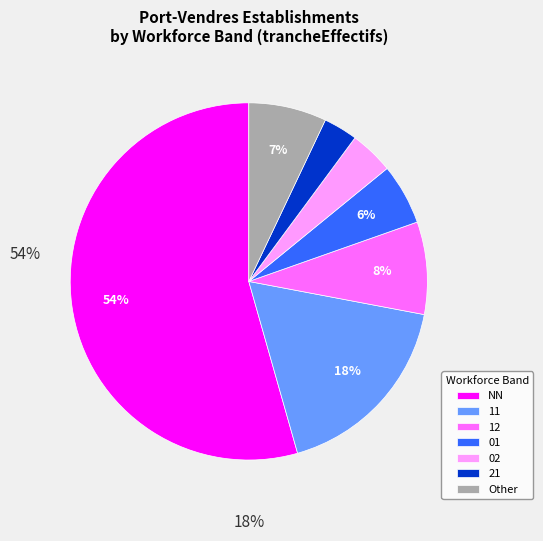

The 11 slice represents 18% of the pie. True or false?

True